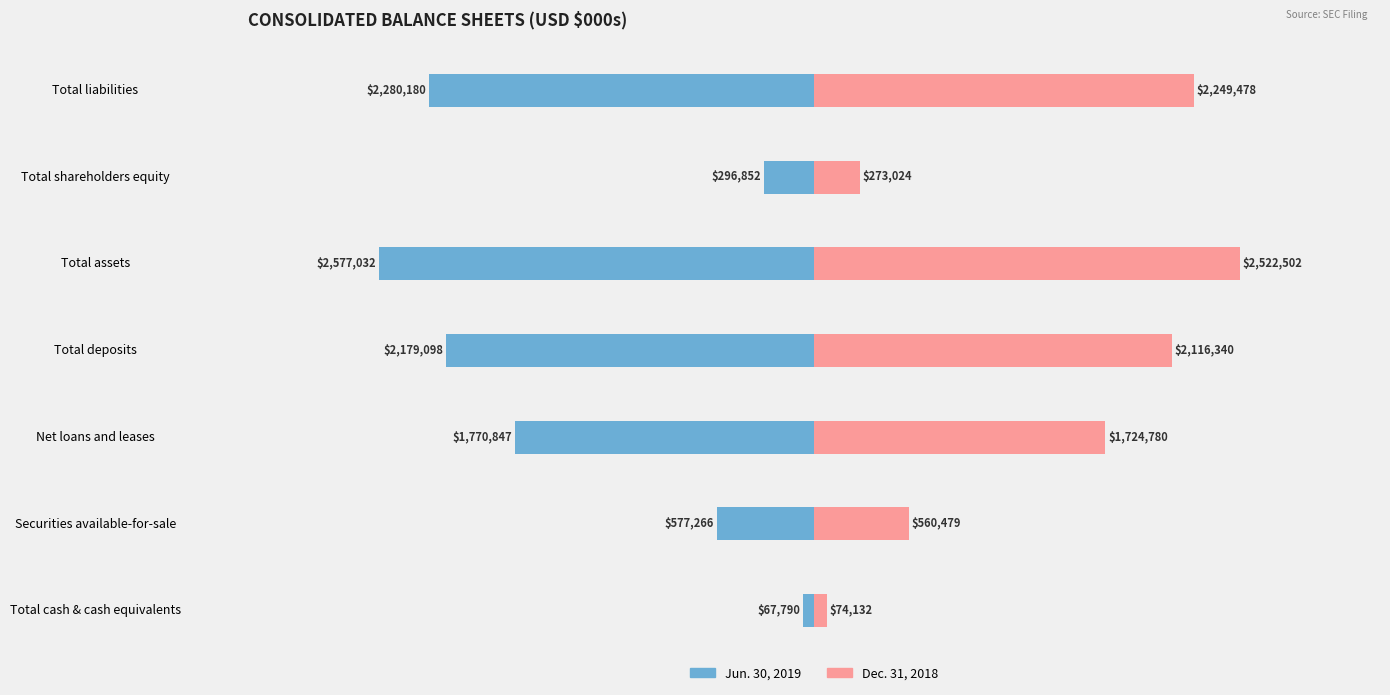

Count the number of categories in the chart.

7